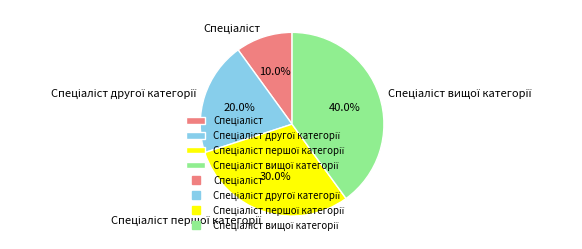

How many segments does this pie chart have?

4